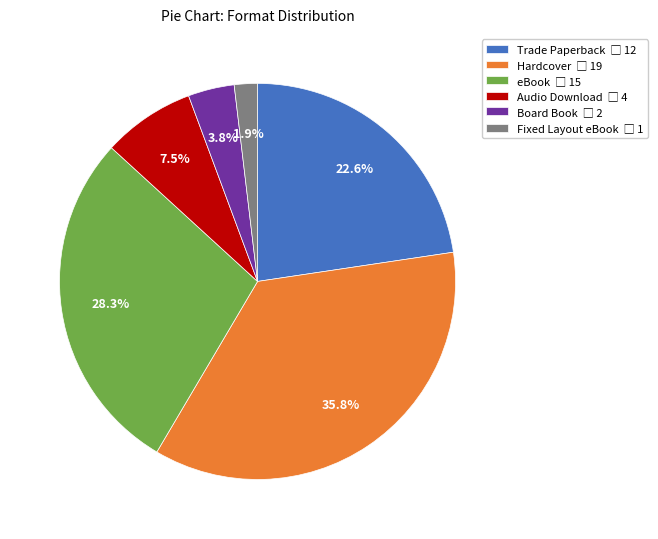

To the nearest percent, what is the average slice percentage?

17%